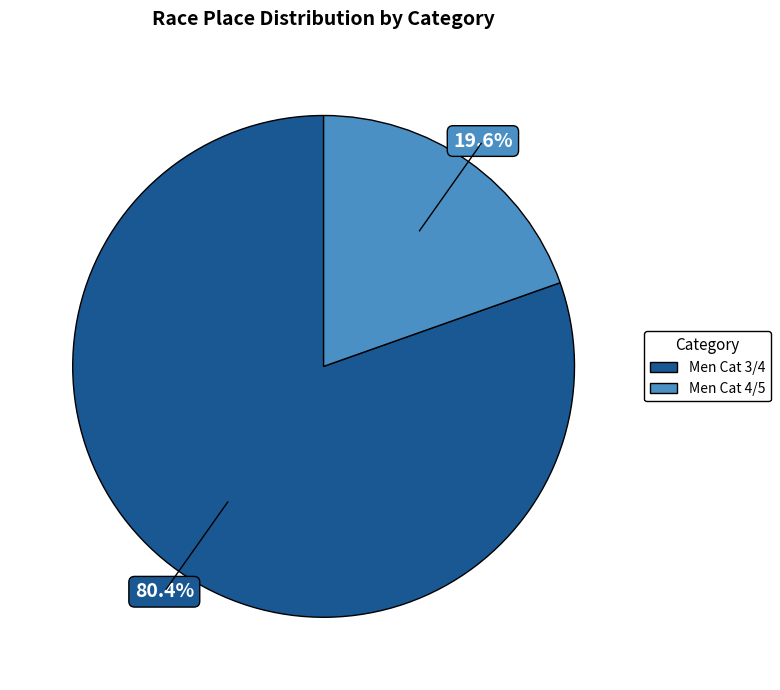

True or false: Men Cat 3/4 accounts for 80% of the total.

True